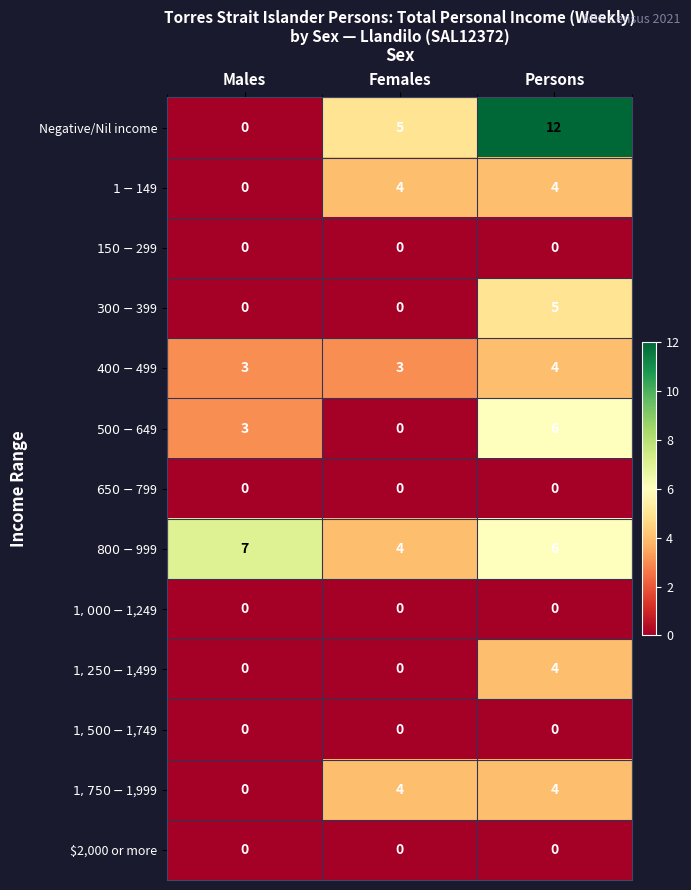

At how many categories does at least one series exceed 0?

3